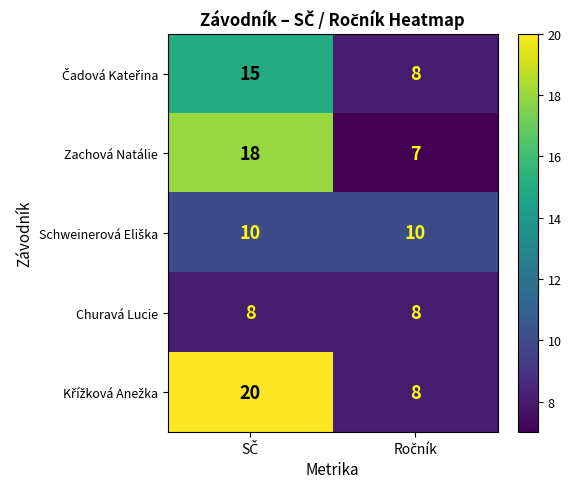

What is the smallest value displayed?

7